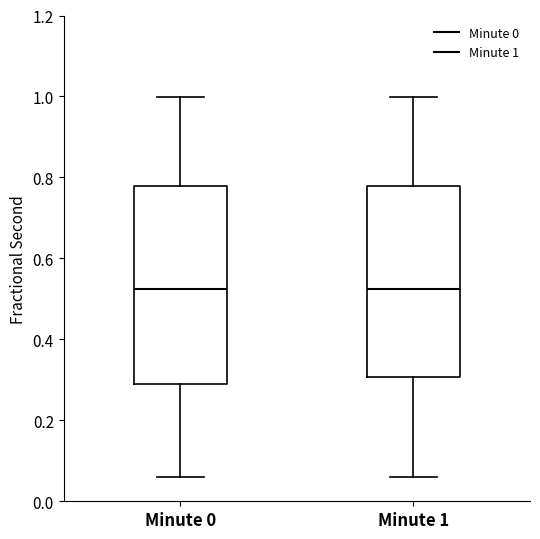

Reading left to right, transcribe this box plot: for each box, give where its median line is, the range the box spans, and where its two whiskers end, as read against the y-axis. The values are not printed on the chart, so give them approximately, as read against the axis.

Minute 0: median 0.52, box 0.28 to 0.78, whiskers 0.06 to 1.00
Minute 1: median 0.52, box 0.30 to 0.78, whiskers 0.06 to 1.00